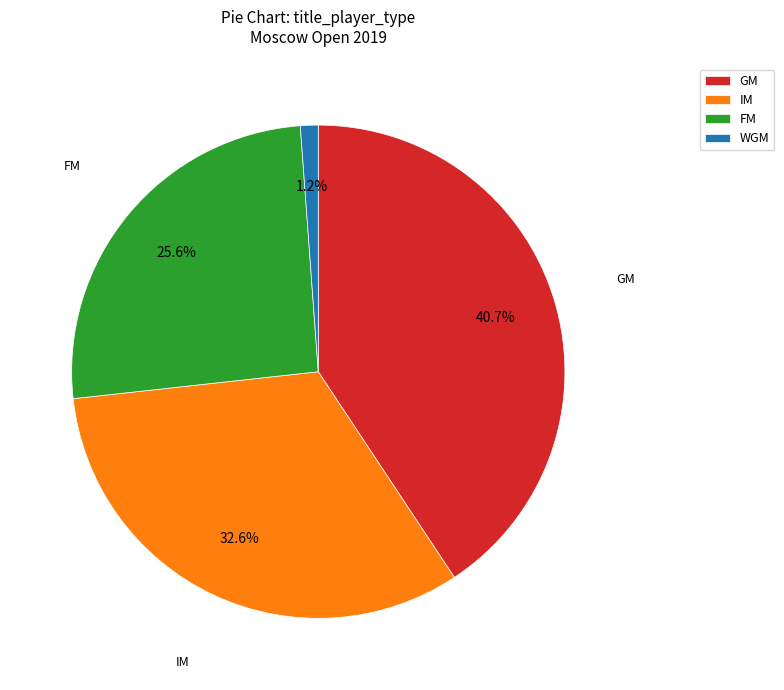

Between GM and IM, which is larger?

GM